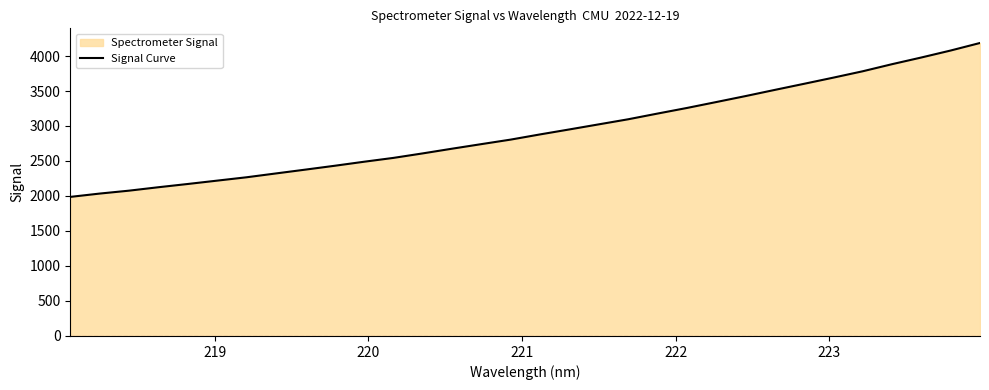

What is the difference between the maximum and minimum values?

2199.0